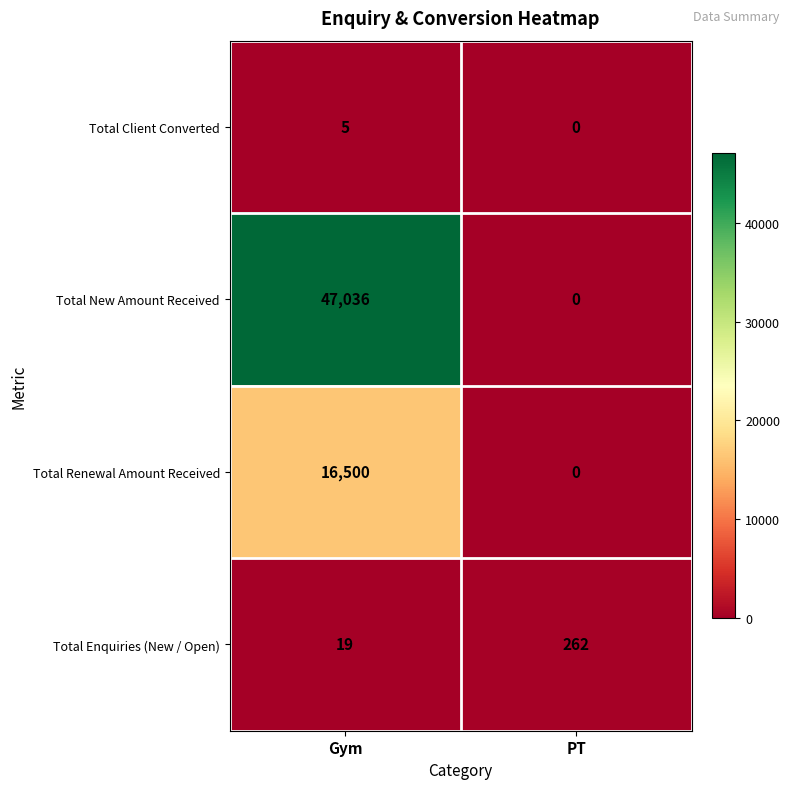

What is the sum of the Total Client Converted values at PT and Gym?

5